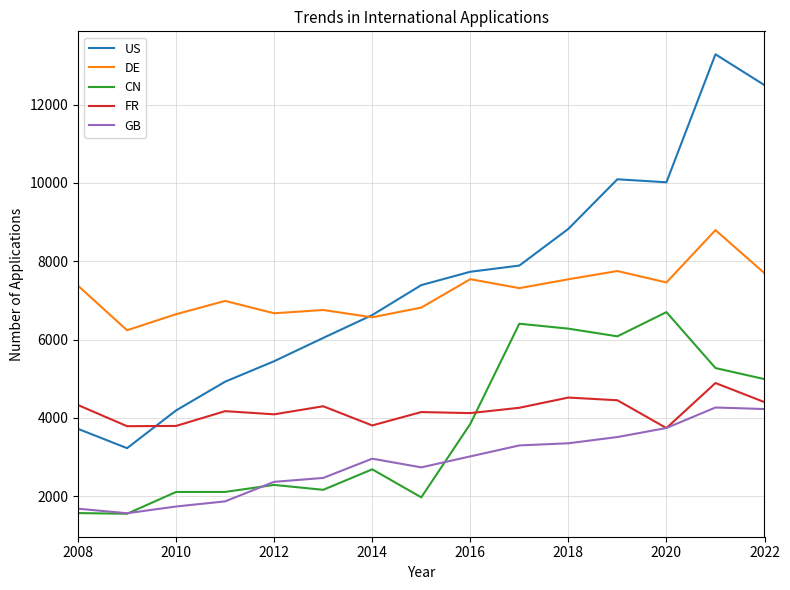

Which series has the largest range (max minus min)?

US